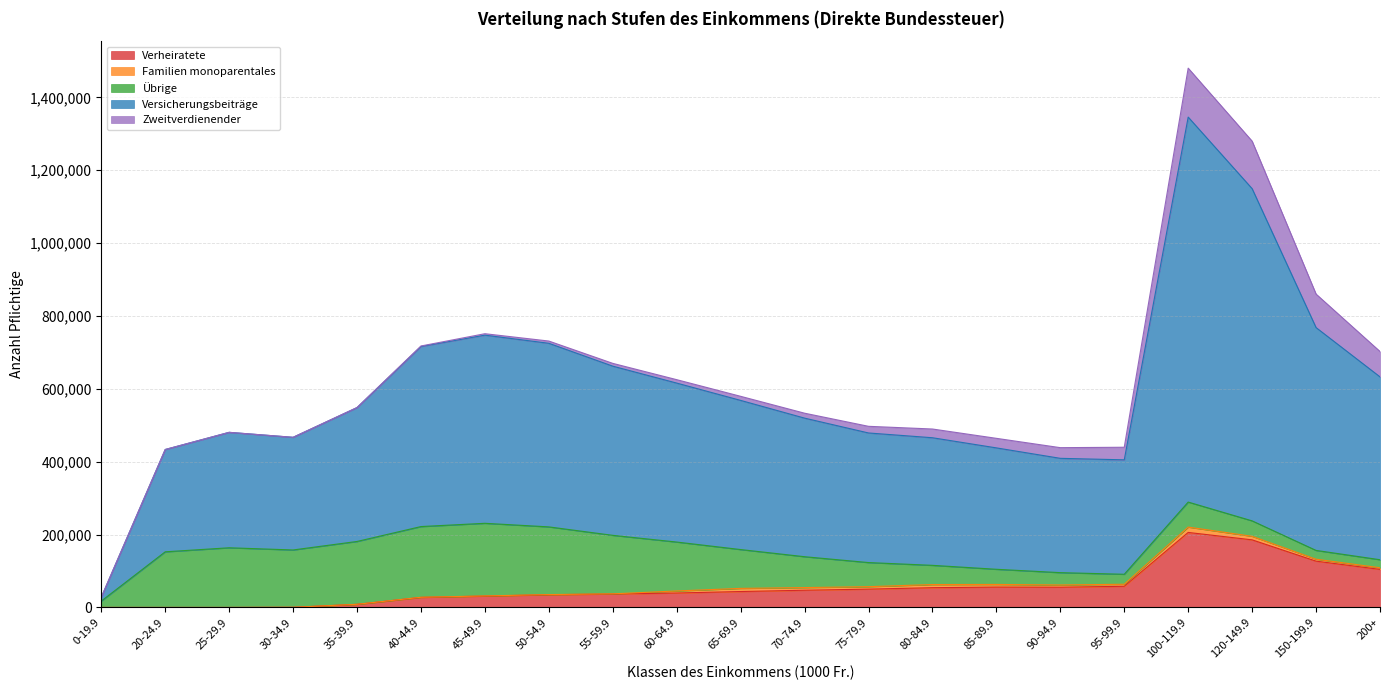

Which has a higher value, 65-69.9 or 50-54.9?

65-69.9